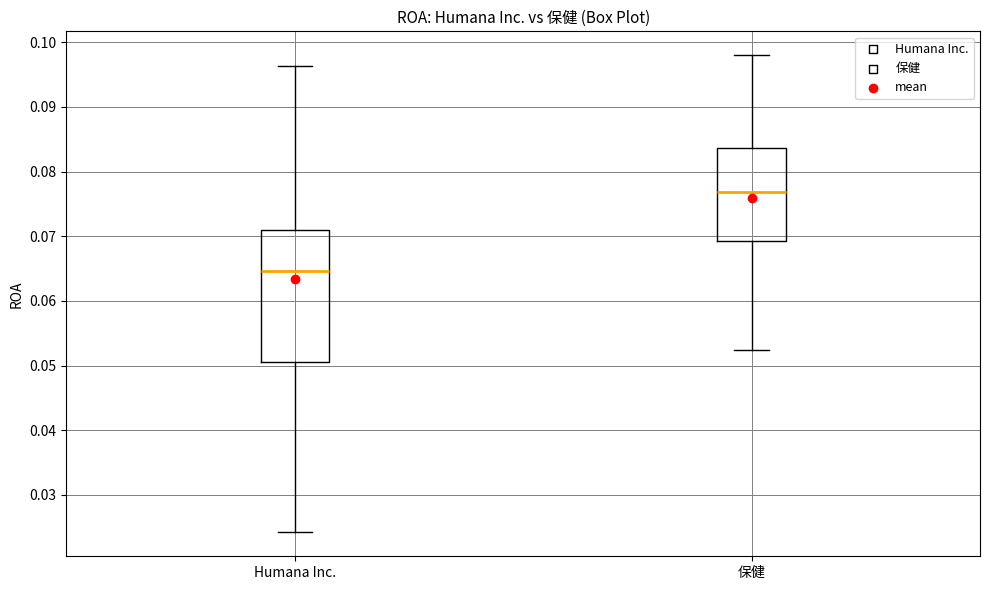

Reading left to right, read every box against the y-axis: the position of its median line, the range the box covers, and the ends of its whiskers. The values are not printed on the chart, so give them approximately, as read against the axis.

Humana Inc.: median 0.065, box 0.051 to 0.071, whiskers 0.024 to 0.096
保健: median 0.077, box 0.069 to 0.084, whiskers 0.052 to 0.098